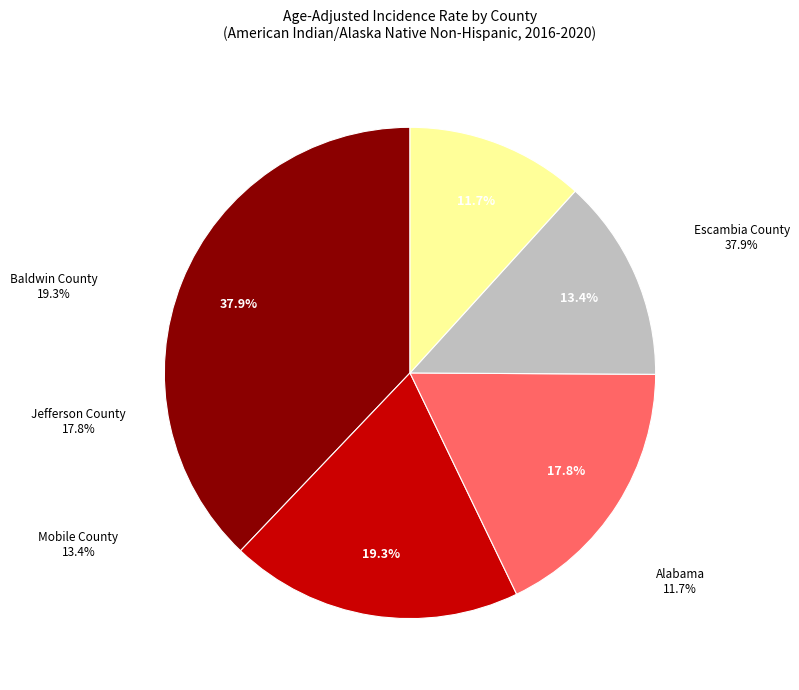

What is the total percentage of Jefferson County and Escambia County?

55.6%